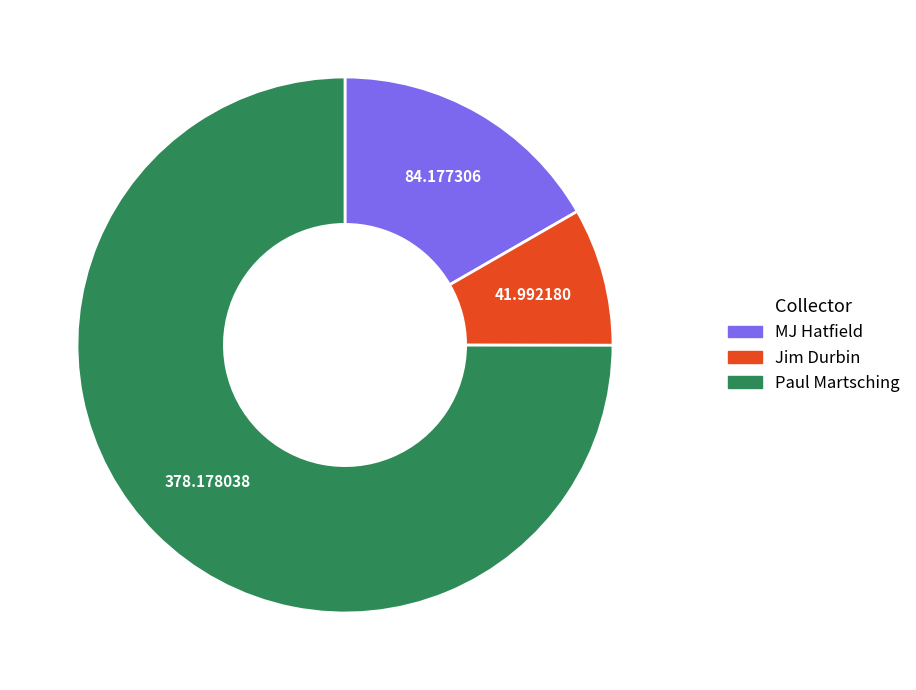

Is the sum of Jim Durbin and Paul Martsching greater than half?

Yes